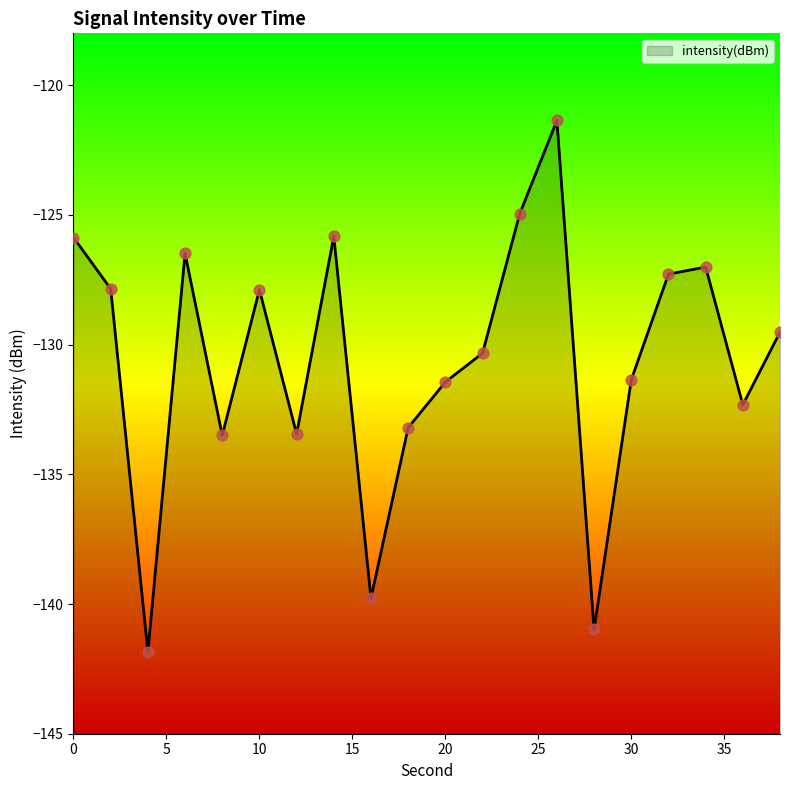

Between 10 and 38, which is larger?

10